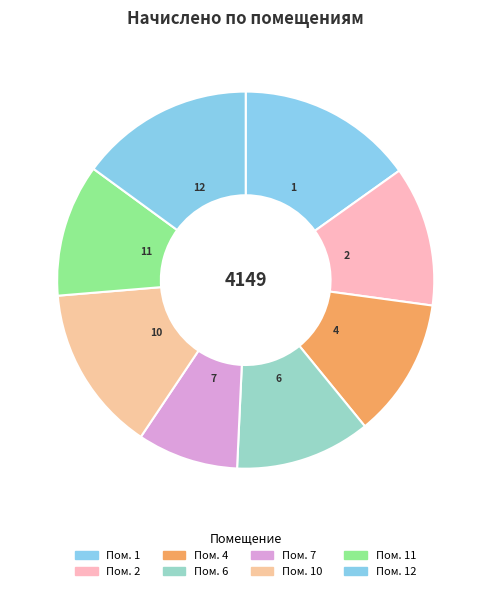

How many slices are in this pie chart?

8